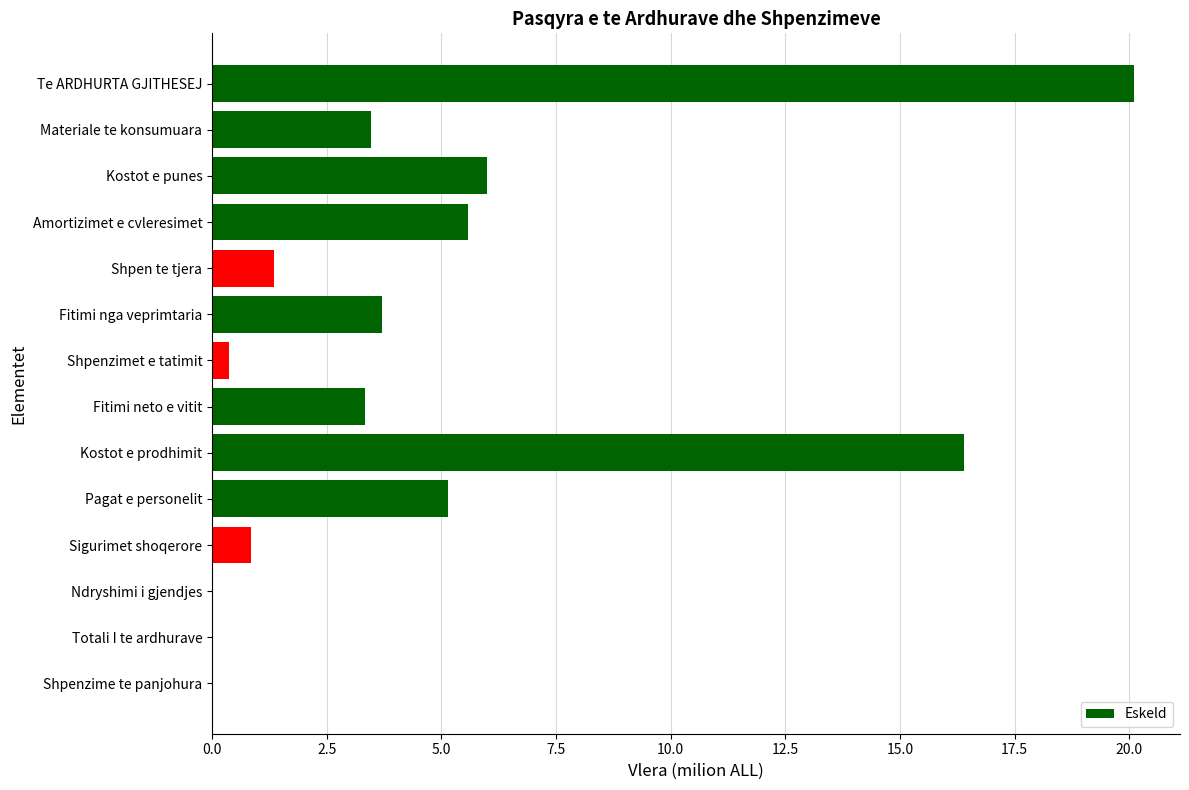

Where is the data nearest to the value 10?

Kostot e punes